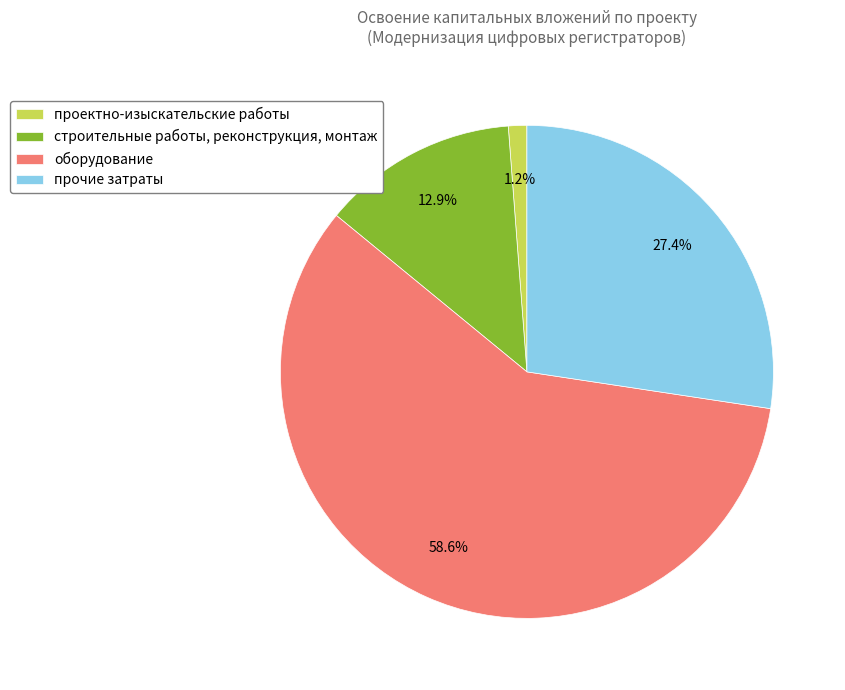

Is оборудование the majority of the pie?

Yes